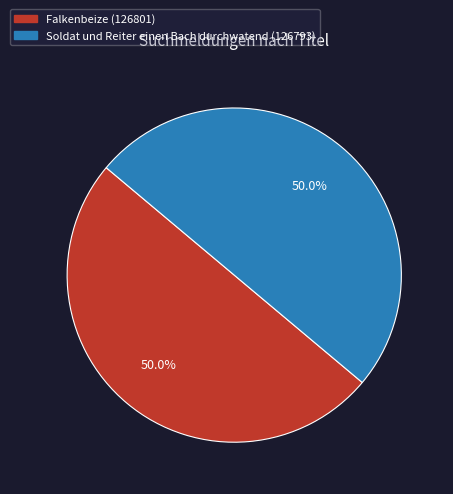

What is the ratio of the value at Soldat und Reiter einen Bach durchwatend to the value at Falkenbeize?

1.0